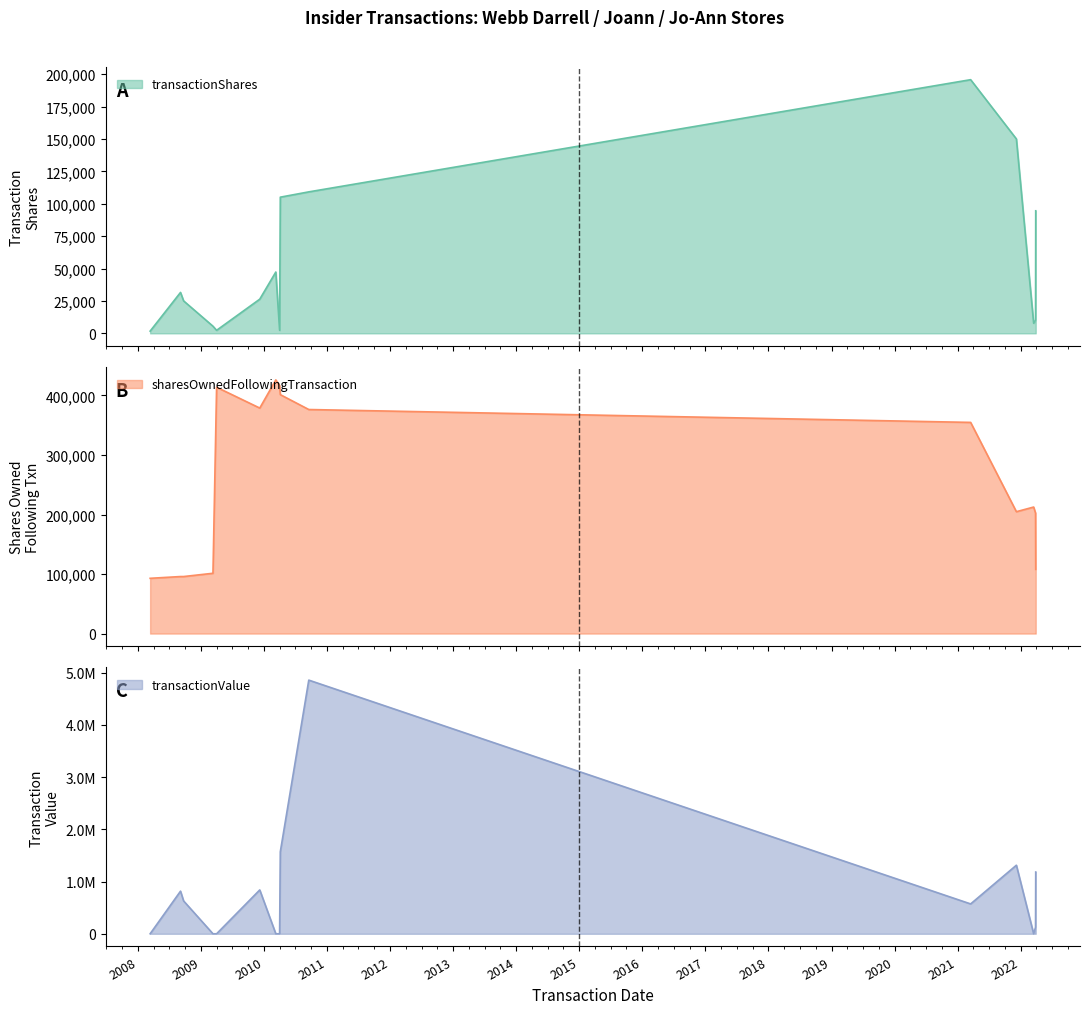

What value does the transactionShares series have at 2008-09-22, to the nearest 50?

25050